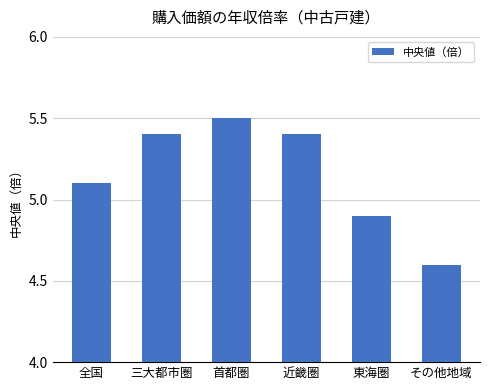

What is the label of the 4th bar from the right?

首都圏